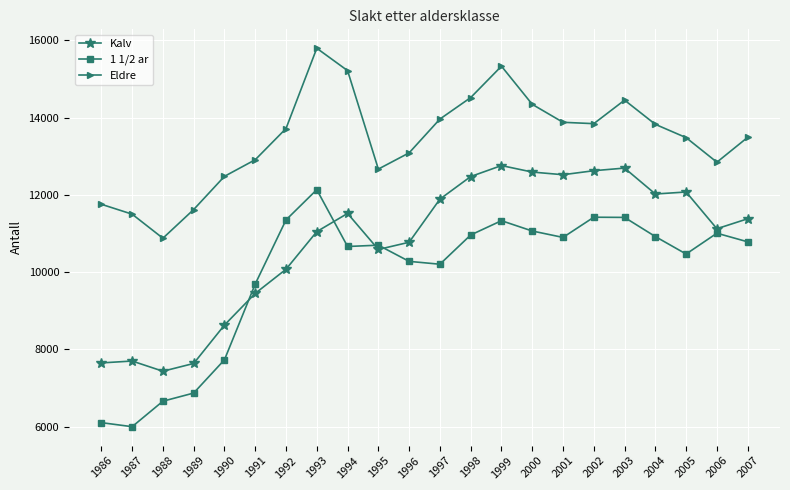

What is the value of the 1 1/2 ar point at the 19th from the left?

10921